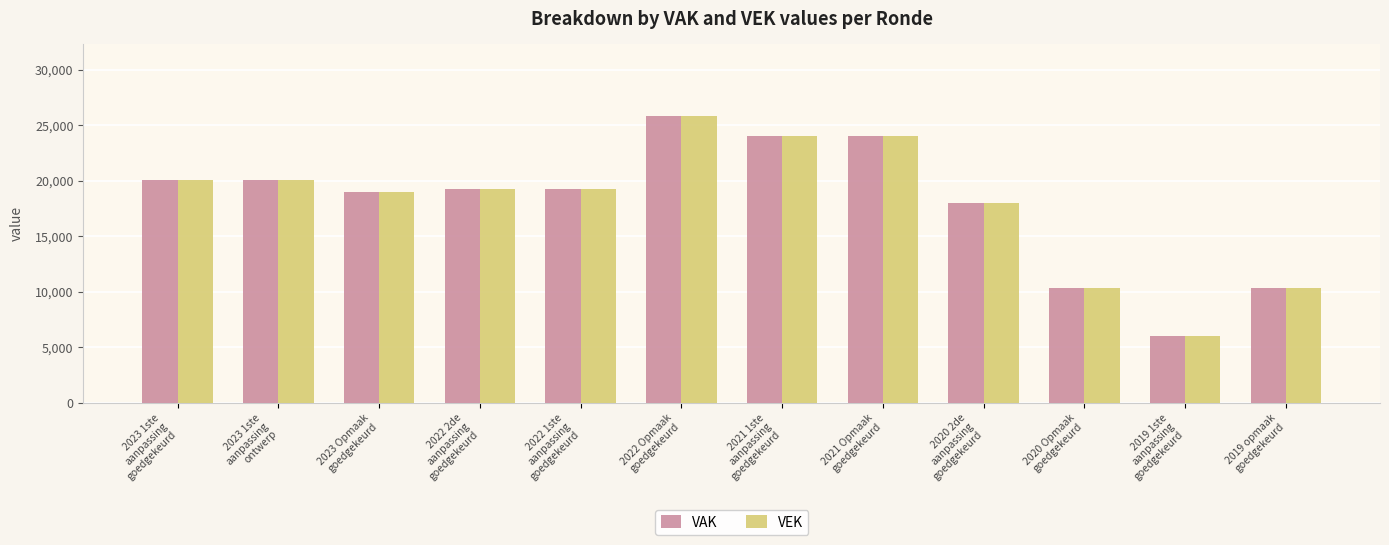

The value of VAK at 2020 Opmaak
goedgekeurd is 10289. True or false?

True